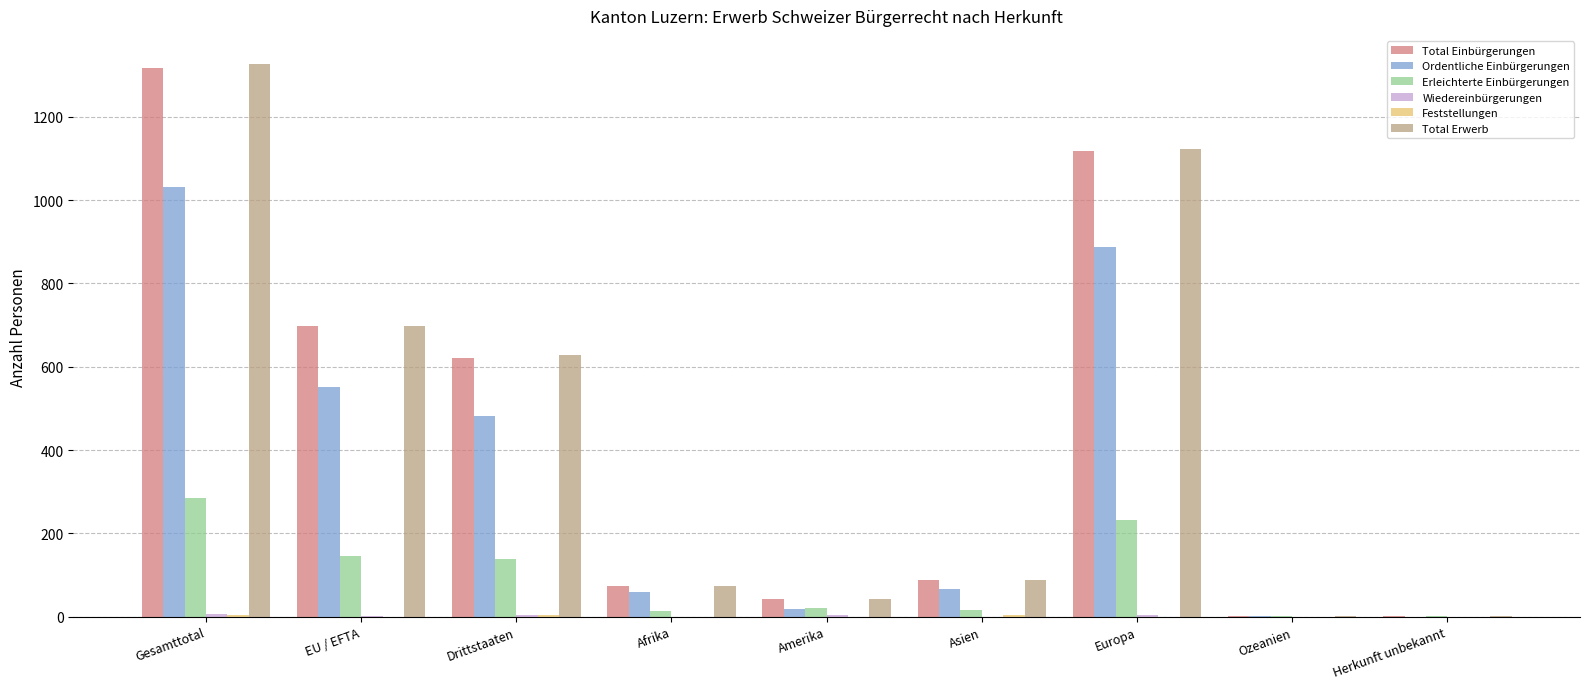

What is the difference between the Erleichterte Einbürgerungen values at Afrika and EU / EFTA?

132